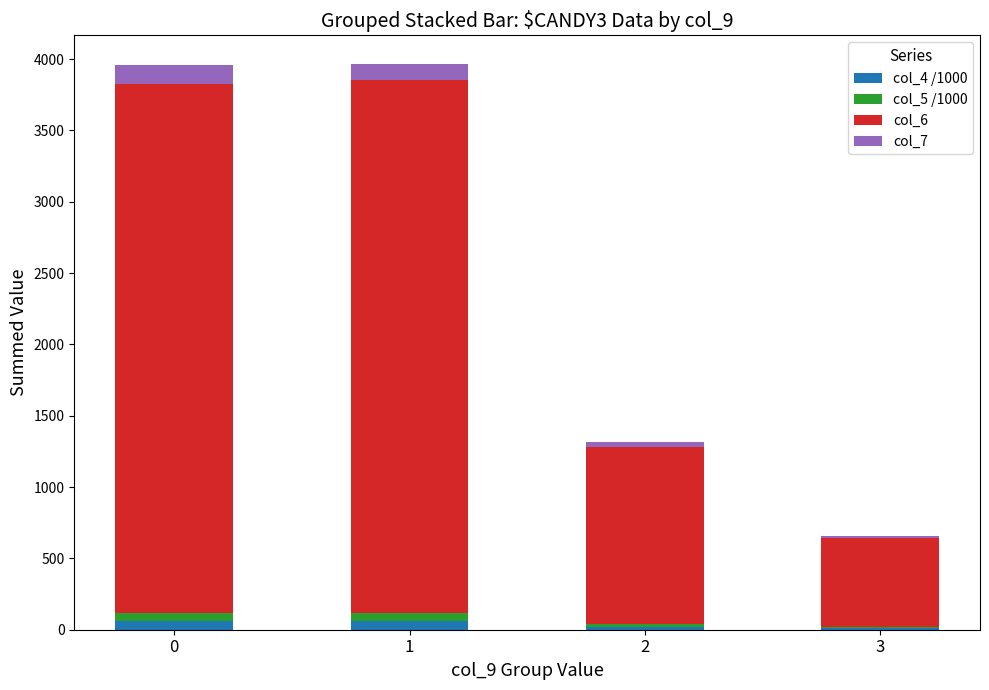

Rank the categories by col_7 value from lowest to highest.

3, 2, 1, 0